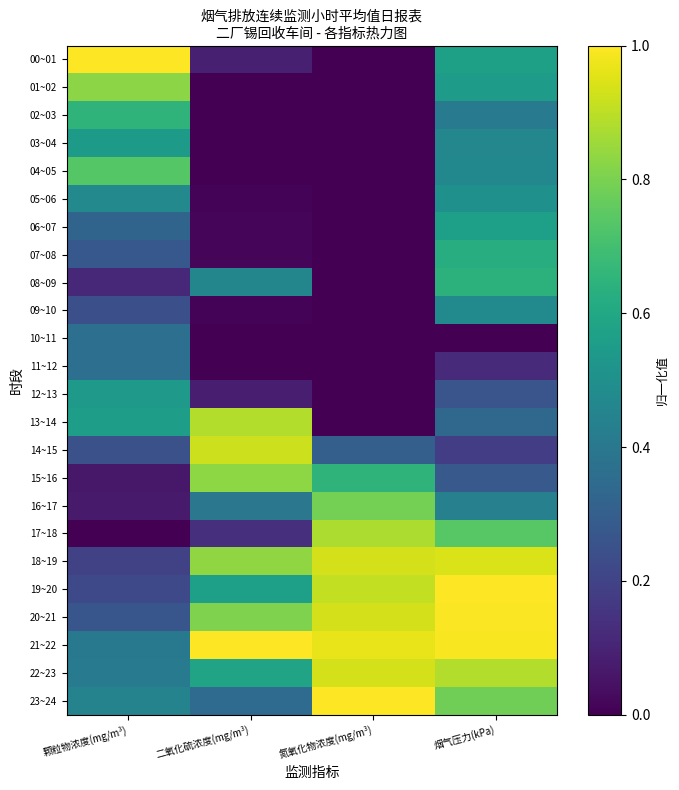

Which series has the widest spread of values?

00~01